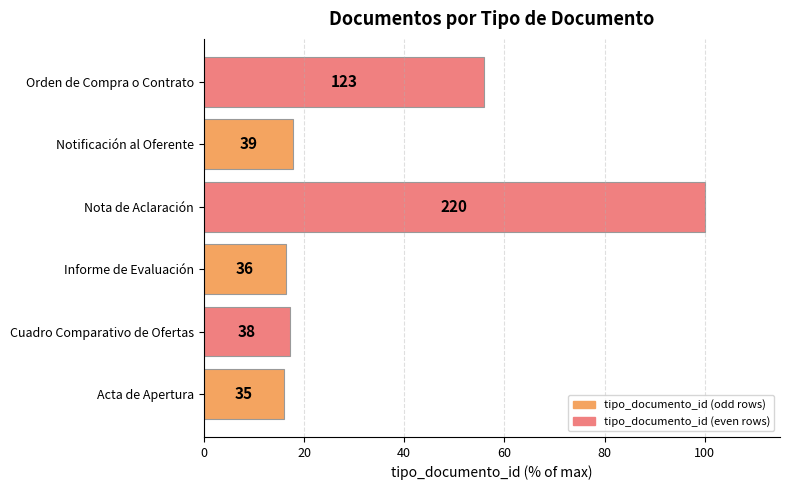

What is the average value?

37.2